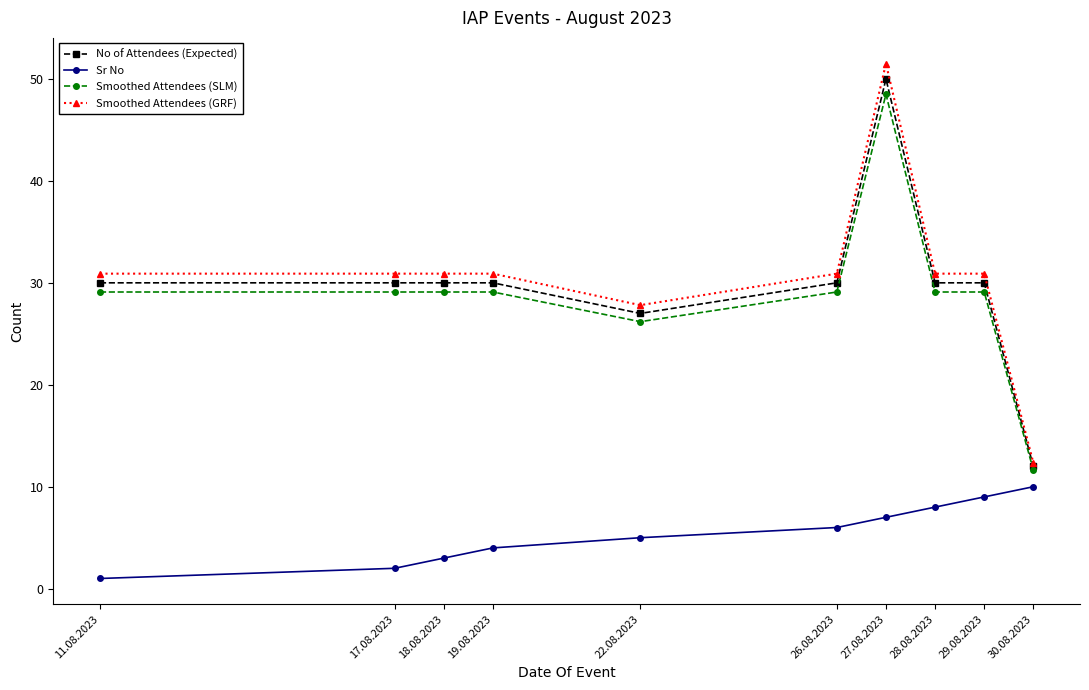

What is the sum of all Smoothed Attendees (GRF) values?

308.0